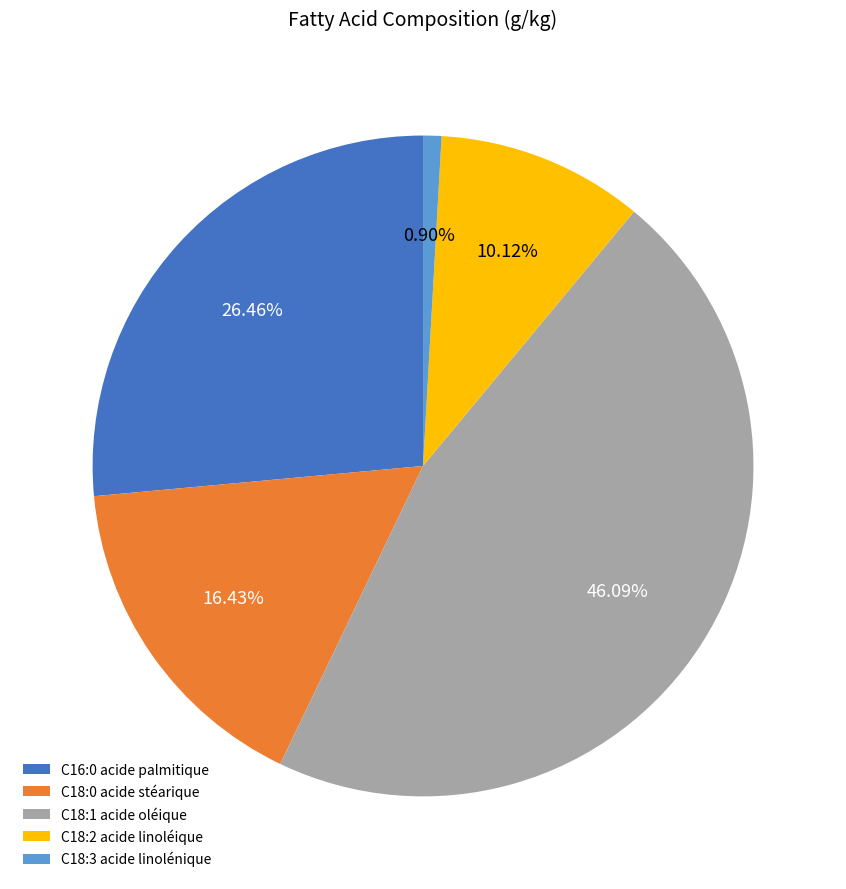

Which category has the biggest portion of the pie?

C18:1 acide oléique